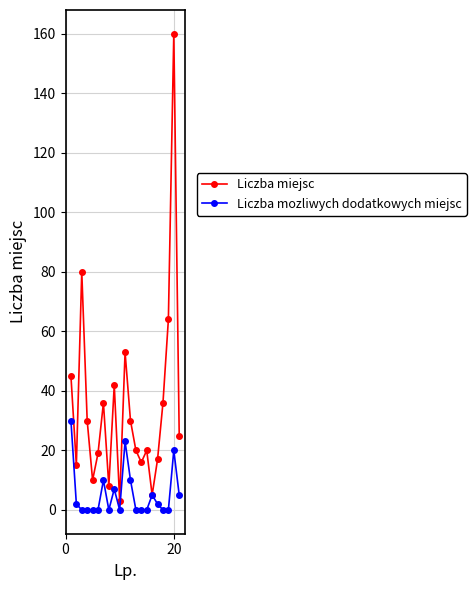

What are all the series names shown in the legend?

Liczba miejsc, Liczba mozliwych dodatkowych miejsc